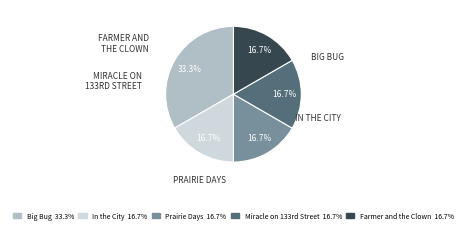

How many segments does this pie chart have?

5